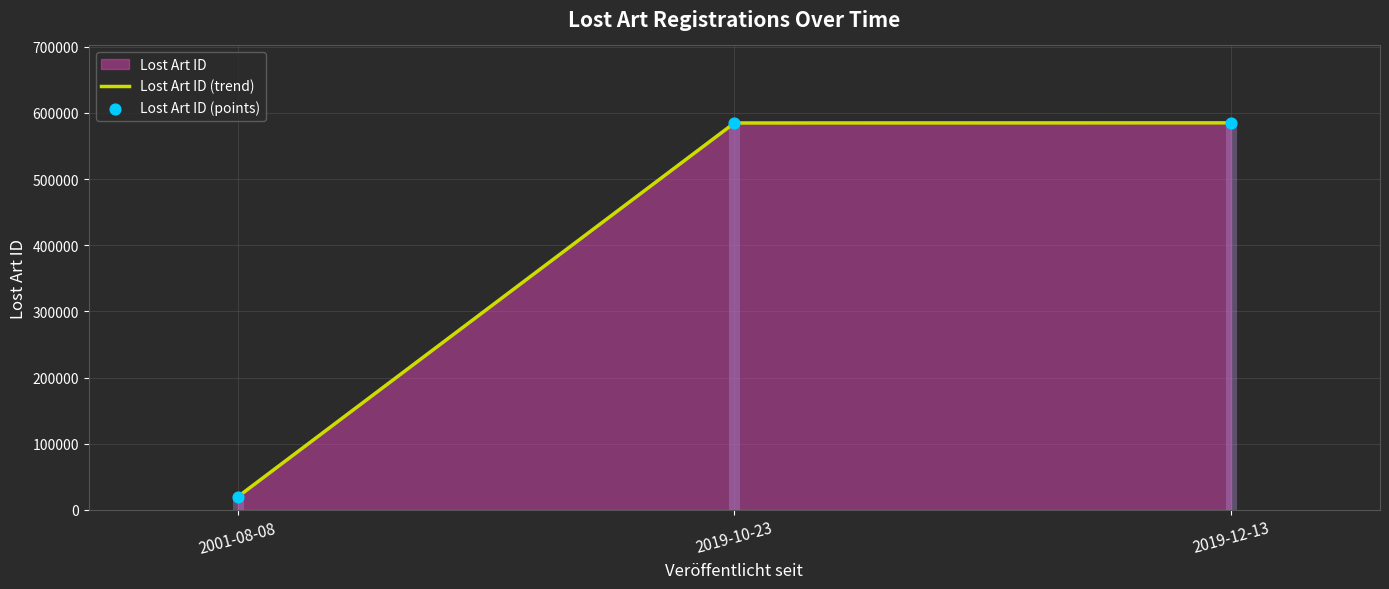

At how many categories does at least one series exceed 56020?

2